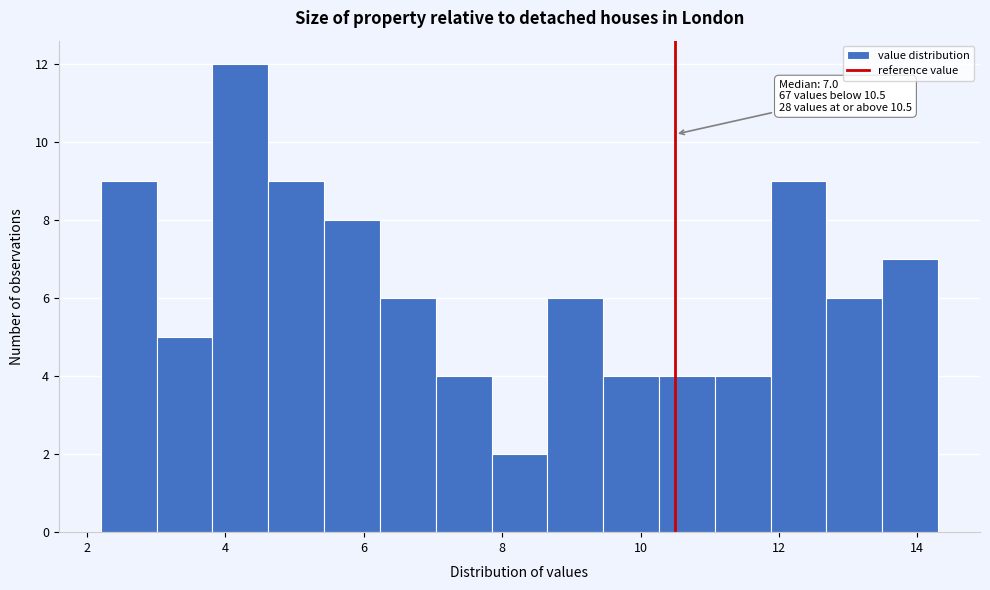

Which range on the x-axis has the tallest bar?

3.8 to 4.6